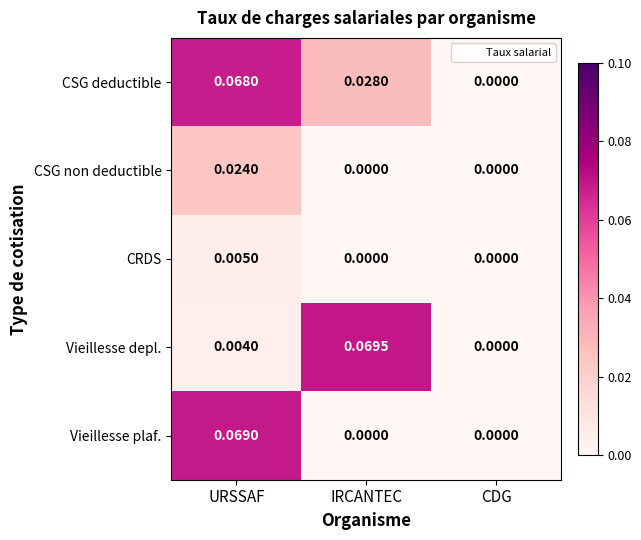

Which series has the largest total across all categories?

CSG deductible